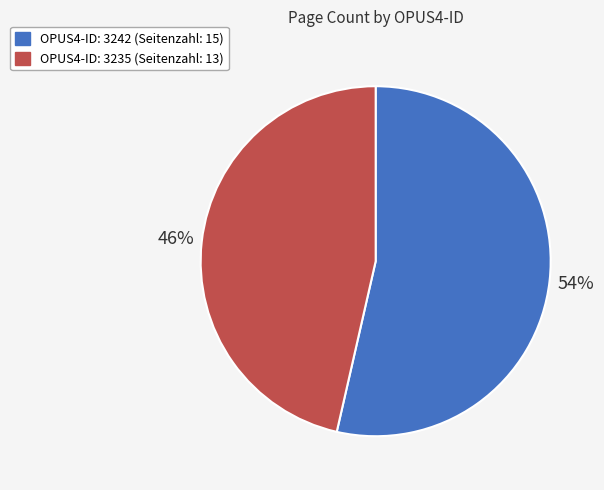

Count the number of slices in the pie.

2